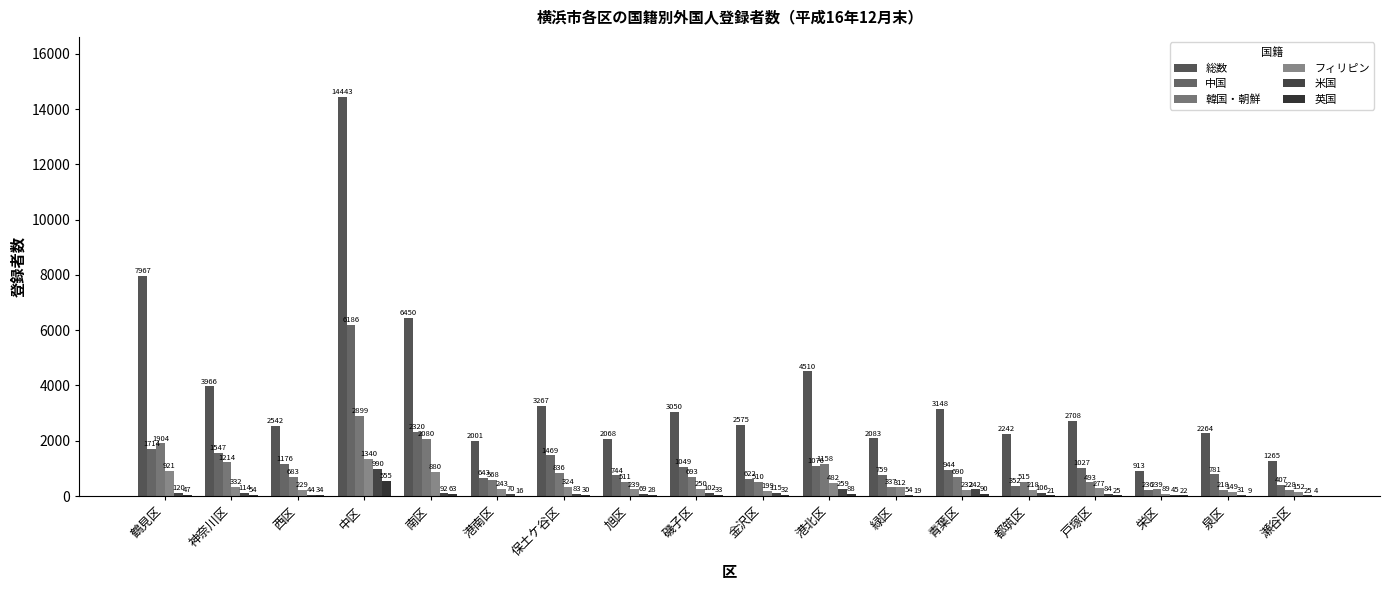

List the labels in order of 英国 value, smallest first.

瀬谷区, 泉区, 港南区, 緑区, 都筑区, 栄区, 戸塚区, 旭区, 保土ケ谷区, 金沢区, 磯子区, 西区, 鶴見区, 神奈川区, 南区, 港北区, 青葉区, 中区